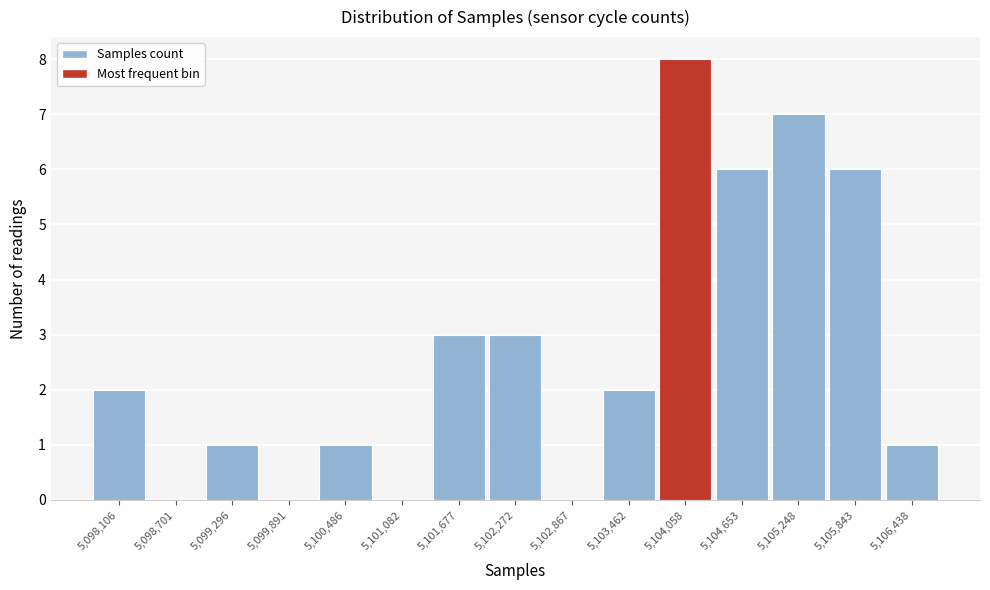

Reading left to right, list all the values displayed in this chart.

5,098,106=2	5,098,701=0	5,099,296=1	5,099,891=0	5,100,486=1	5,101,082=0	5,101,677=3	5,102,272=3	5,102,867=0	5,103,462=2	5,104,058=8	5,104,653=6	5,105,248=7	5,105,843=6	5,106,438=1